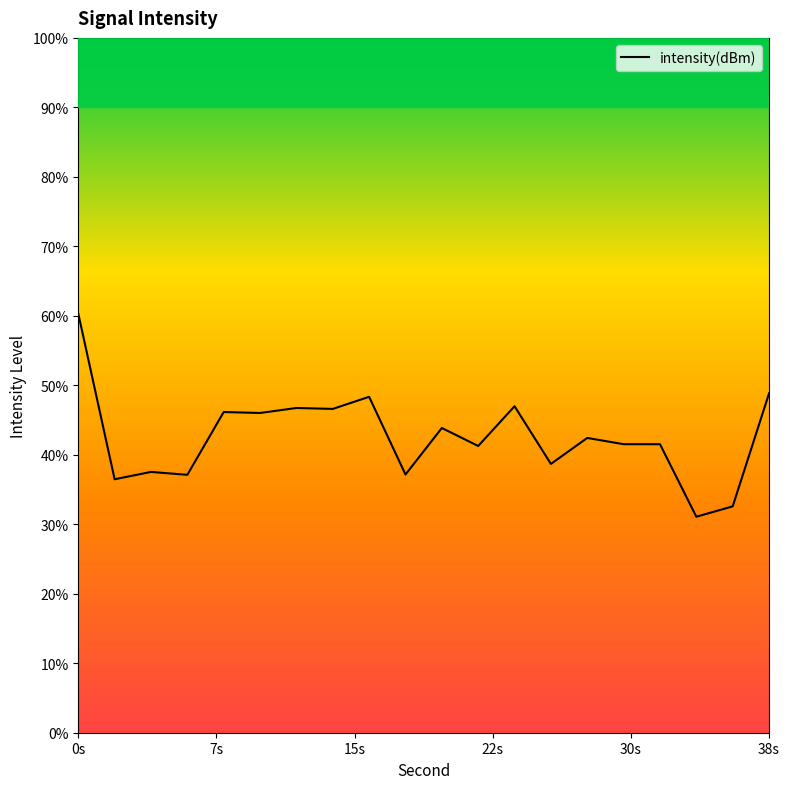

True or false: the data shows -202.1 at 12.

False